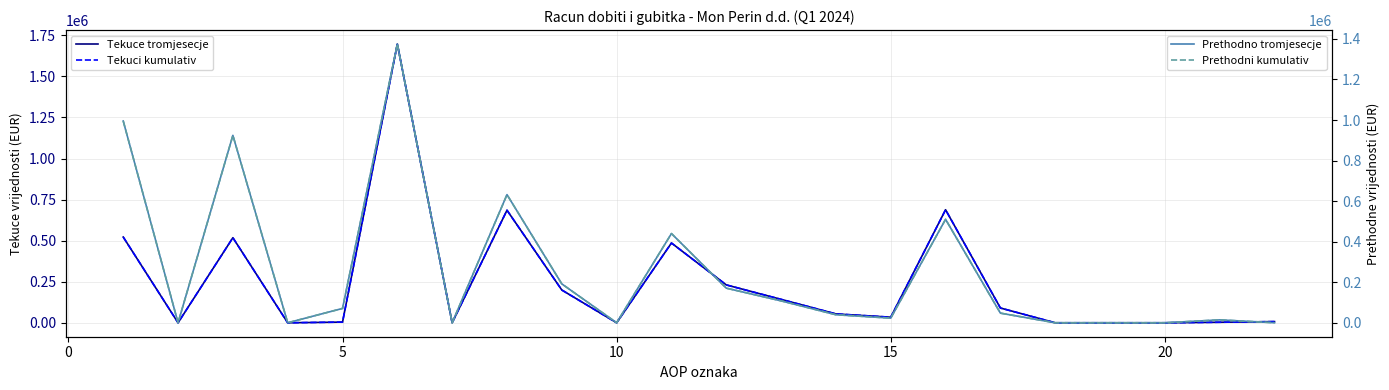

In Tekuci kumulativ, how many points are higher than both neighbors (excluding endpoints)?

5